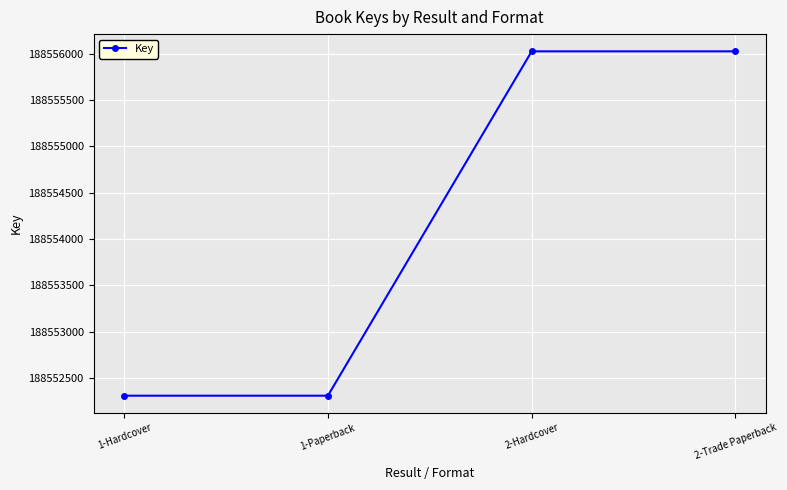

What is the maximum value shown in the chart?

188556027